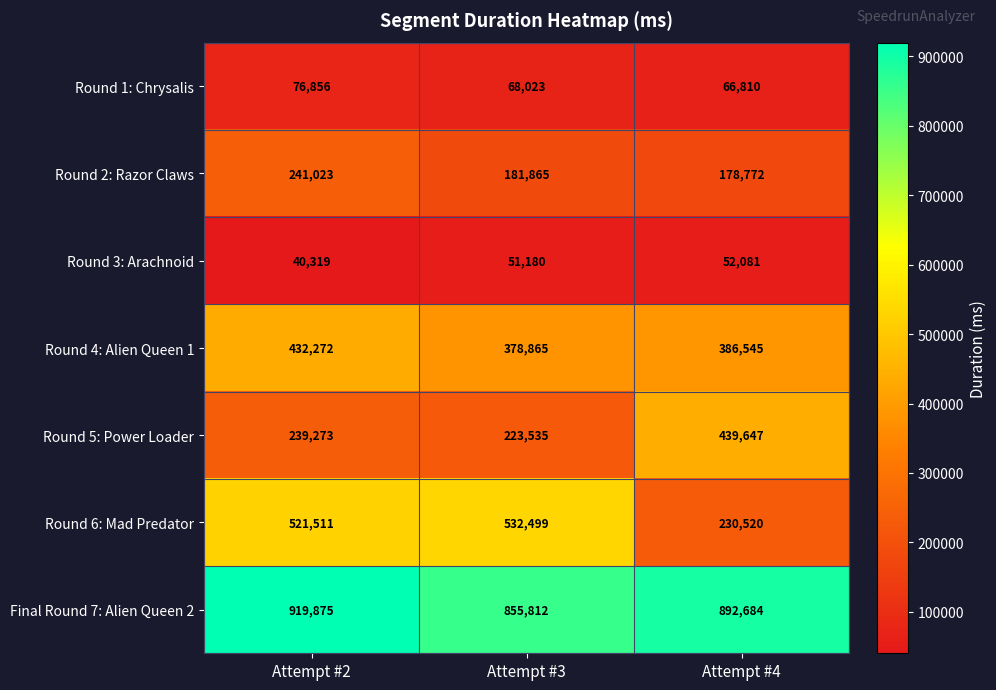

Which series has the widest spread of values?

Round 6: Mad Predator